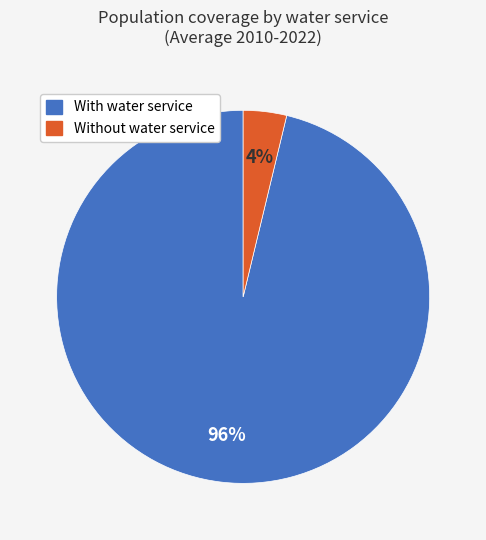

To the nearest percent, what is the difference between the largest and smallest slice percentages?

92%